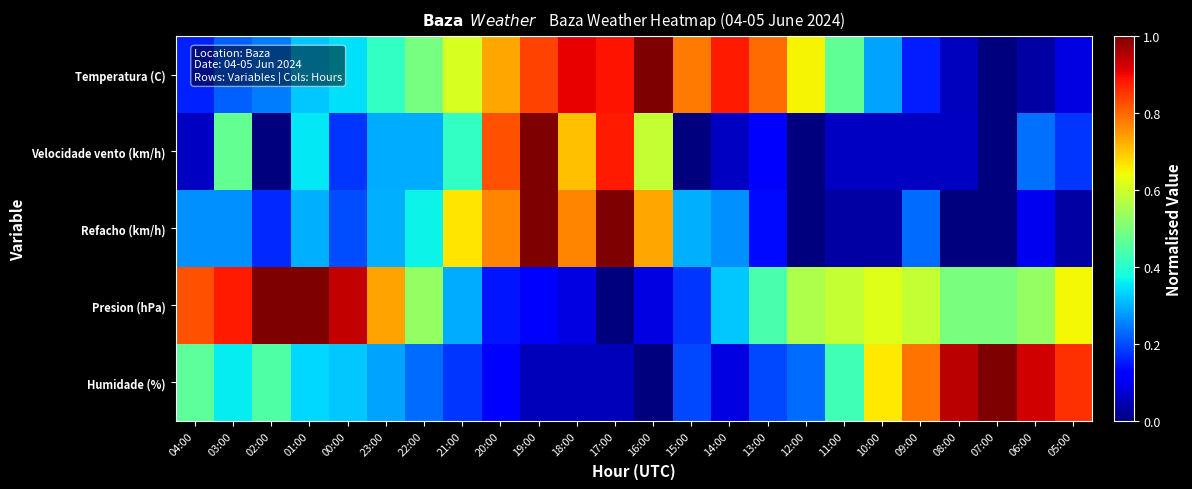

Reading left to right, extract all data points from this chart.

Temperatura (C): 04:00=0.2	03:00=0.2	02:00=0.2	01:00=0.3	00:00=0.3	23:00=0.4	22:00=0.5	21:00=0.6	20:00=0.7	19:00=0.8	18:00=0.9	17:00=0.9	16:00=1.0	15:00=0.8	14:00=0.9	13:00=0.8	12:00=0.6	11:00=0.5	10:00=0.3	09:00=0.2	08:00=0.1	07:00=0.0	06:00=0.0	05:00=0.1
Velocidade vento (km/h): 04:00=0.1	03:00=0.5	02:00=0.0	01:00=0.4	00:00=0.2	23:00=0.3	22:00=0.3	21:00=0.4	20:00=0.8	19:00=1.0	18:00=0.7	17:00=0.9	16:00=0.6	15:00=0.0	14:00=0.1	13:00=0.1	12:00=0.0	11:00=0.1	10:00=0.1	09:00=0.1	08:00=0.1	07:00=0.0	06:00=0.2	05:00=0.2
Refacho (km/h): 04:00=0.3	03:00=0.3	02:00=0.2	01:00=0.3	00:00=0.2	23:00=0.3	22:00=0.4	21:00=0.7	20:00=0.8	19:00=1.0	18:00=0.8	17:00=1.0	16:00=0.7	15:00=0.3	14:00=0.3	13:00=0.1	12:00=0.0	11:00=0.0	10:00=0.0	09:00=0.2	08:00=0.0	07:00=0.0	06:00=0.1	05:00=0.0
Presion (hPa): 04:00=0.8	03:00=0.9	02:00=1.0	01:00=1.0	00:00=0.9	23:00=0.7	22:00=0.5	21:00=0.3	20:00=0.1	19:00=0.1	18:00=0.1	17:00=0.0	16:00=0.1	15:00=0.2	14:00=0.3	13:00=0.4	12:00=0.6	11:00=0.6	10:00=0.6	09:00=0.6	08:00=0.5	07:00=0.5	06:00=0.5	05:00=0.6
Humidade (%): 04:00=0.5	03:00=0.4	02:00=0.4	01:00=0.3	00:00=0.3	23:00=0.3	22:00=0.2	21:00=0.2	20:00=0.1	19:00=0.1	18:00=0.1	17:00=0.1	16:00=0.0	15:00=0.2	14:00=0.1	13:00=0.2	12:00=0.2	11:00=0.4	10:00=0.7	09:00=0.8	08:00=0.9	07:00=1.0	06:00=0.9	05:00=0.9